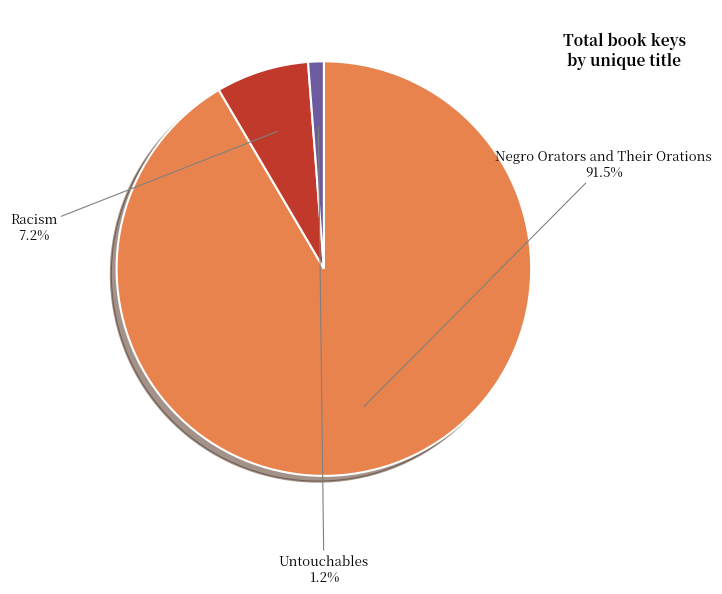

Which category has the biggest portion of the pie?

Negro Orators and Their Orations